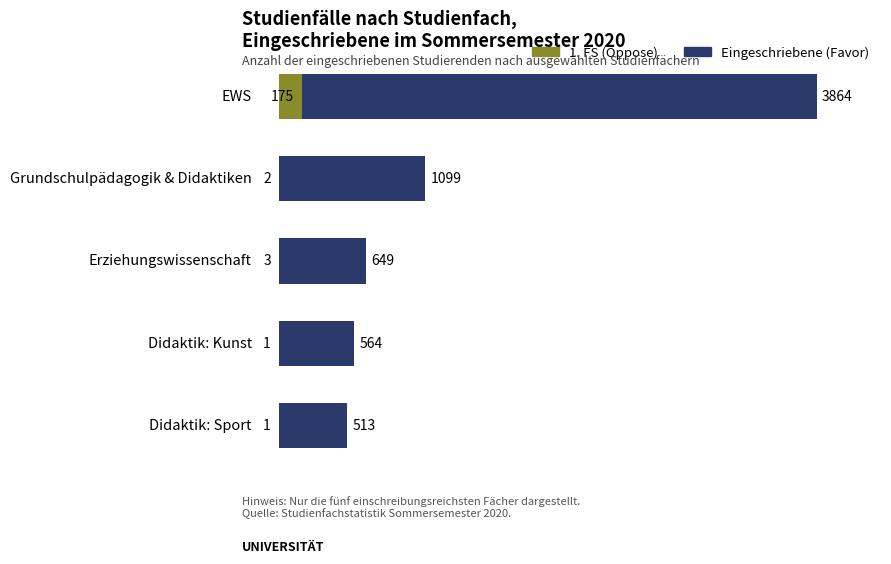

What are all the series names shown in the legend?

1. FS (Oppose), Eingeschriebene (Favor)